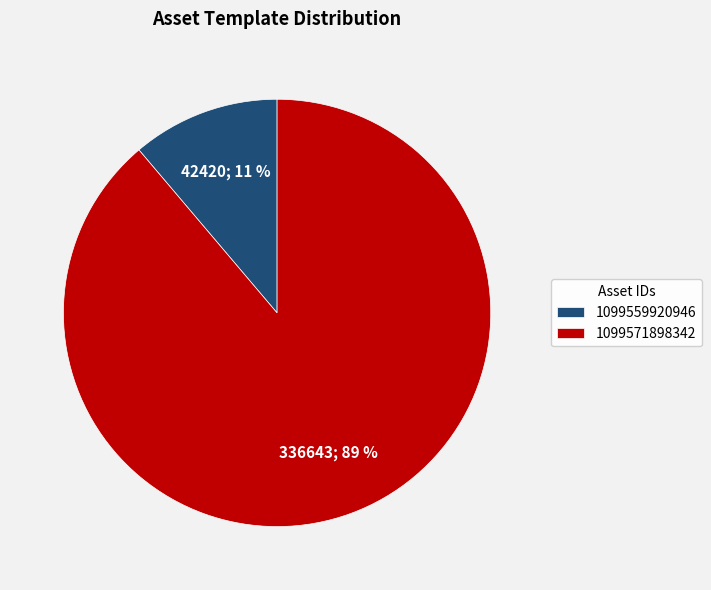

To the nearest percent, what percentage of the pie is 1099559920946?

11%